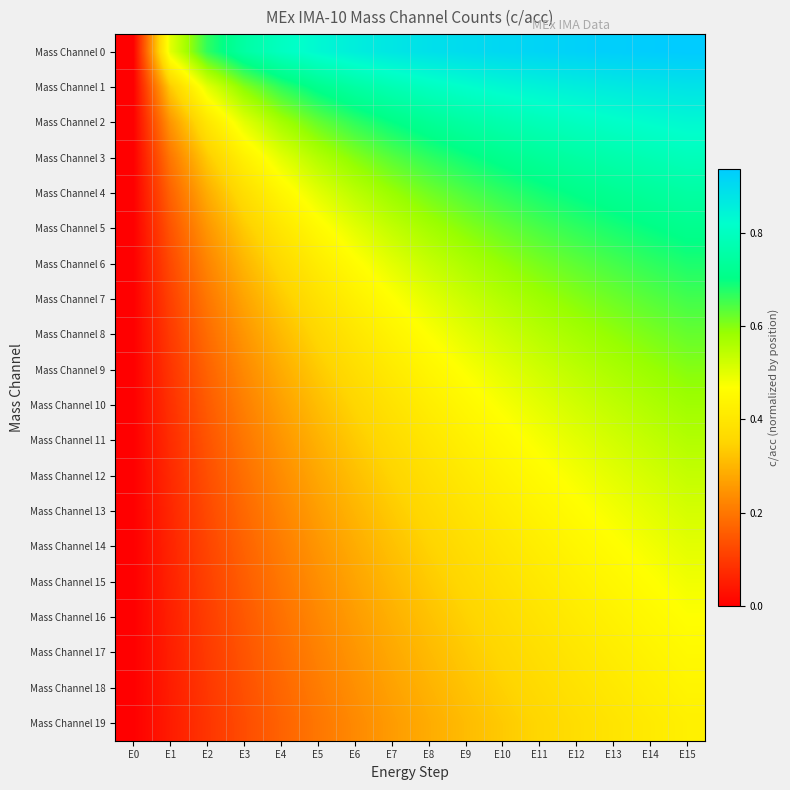

Reading left to right, list all the values displayed in this chart.

Mass Channel 0: E0=0.0	E1=0.5	E2=0.7	E3=0.8	E4=0.8	E5=0.8	E6=0.9	E7=0.9	E8=0.9	E9=0.9	E10=0.9	E11=0.9	E12=0.9	E13=0.9	E14=0.9	E15=0.9
Mass Channel 1: E0=0.0	E1=0.3	E2=0.5	E3=0.6	E4=0.7	E5=0.7	E6=0.8	E7=0.8	E8=0.8	E9=0.8	E10=0.8	E11=0.8	E12=0.9	E13=0.9	E14=0.9	E15=0.9
Mass Channel 2: E0=0.0	E1=0.2	E2=0.4	E3=0.5	E4=0.6	E5=0.6	E6=0.7	E7=0.7	E8=0.7	E9=0.8	E10=0.8	E11=0.8	E12=0.8	E13=0.8	E14=0.8	E15=0.8
Mass Channel 3: E0=0.0	E1=0.2	E2=0.3	E3=0.4	E4=0.5	E5=0.6	E6=0.6	E7=0.6	E8=0.7	E9=0.7	E10=0.7	E11=0.7	E12=0.8	E13=0.8	E14=0.8	E15=0.8
Mass Channel 4: E0=0.0	E1=0.2	E2=0.3	E3=0.4	E4=0.4	E5=0.5	E6=0.5	E7=0.6	E8=0.6	E9=0.6	E10=0.7	E11=0.7	E12=0.7	E13=0.7	E14=0.7	E15=0.8
Mass Channel 5: E0=0.0	E1=0.1	E2=0.2	E3=0.3	E4=0.4	E5=0.5	E6=0.5	E7=0.5	E8=0.6	E9=0.6	E10=0.6	E11=0.6	E12=0.7	E13=0.7	E14=0.7	E15=0.7
Mass Channel 6: E0=0.0	E1=0.1	E2=0.2	E3=0.3	E4=0.4	E5=0.4	E6=0.5	E7=0.5	E8=0.5	E9=0.6	E10=0.6	E11=0.6	E12=0.6	E13=0.7	E14=0.7	E15=0.7
Mass Channel 7: E0=0.0	E1=0.1	E2=0.2	E3=0.3	E4=0.3	E5=0.4	E6=0.4	E7=0.5	E8=0.5	E9=0.5	E10=0.6	E11=0.6	E12=0.6	E13=0.6	E14=0.6	E15=0.7
Mass Channel 8: E0=0.0	E1=0.1	E2=0.2	E3=0.2	E4=0.3	E5=0.4	E6=0.4	E7=0.4	E8=0.5	E9=0.5	E10=0.5	E11=0.6	E12=0.6	E13=0.6	E14=0.6	E15=0.6
Mass Channel 9: E0=0.0	E1=0.1	E2=0.2	E3=0.2	E4=0.3	E5=0.3	E6=0.4	E7=0.4	E8=0.4	E9=0.5	E10=0.5	E11=0.5	E12=0.5	E13=0.6	E14=0.6	E15=0.6
Mass Channel 10: E0=0.0	E1=0.1	E2=0.2	E3=0.2	E4=0.3	E5=0.3	E6=0.4	E7=0.4	E8=0.4	E9=0.5	E10=0.5	E11=0.5	E12=0.5	E13=0.5	E14=0.6	E15=0.6
Mass Channel 11: E0=0.0	E1=0.1	E2=0.1	E3=0.2	E4=0.2	E5=0.3	E6=0.3	E7=0.4	E8=0.4	E9=0.4	E10=0.5	E11=0.5	E12=0.5	E13=0.5	E14=0.5	E15=0.6
Mass Channel 12: E0=0.0	E1=0.1	E2=0.1	E3=0.2	E4=0.2	E5=0.3	E6=0.3	E7=0.3	E8=0.4	E9=0.4	E10=0.4	E11=0.5	E12=0.5	E13=0.5	E14=0.5	E15=0.5
Mass Channel 13: E0=0.0	E1=0.1	E2=0.1	E3=0.2	E4=0.2	E5=0.3	E6=0.3	E7=0.3	E8=0.4	E9=0.4	E10=0.4	E11=0.4	E12=0.5	E13=0.5	E14=0.5	E15=0.5
Mass Channel 14: E0=0.0	E1=0.1	E2=0.1	E3=0.2	E4=0.2	E5=0.2	E6=0.3	E7=0.3	E8=0.3	E9=0.4	E10=0.4	E11=0.4	E12=0.4	E13=0.5	E14=0.5	E15=0.5
Mass Channel 15: E0=0.0	E1=0.1	E2=0.1	E3=0.2	E4=0.2	E5=0.2	E6=0.3	E7=0.3	E8=0.3	E9=0.4	E10=0.4	E11=0.4	E12=0.4	E13=0.4	E14=0.5	E15=0.5
Mass Channel 16: E0=0.0	E1=0.1	E2=0.1	E3=0.1	E4=0.2	E5=0.2	E6=0.3	E7=0.3	E8=0.3	E9=0.3	E10=0.4	E11=0.4	E12=0.4	E13=0.4	E14=0.5	E15=0.5
Mass Channel 17: E0=0.0	E1=0.1	E2=0.1	E3=0.1	E4=0.2	E5=0.2	E6=0.2	E7=0.3	E8=0.3	E9=0.3	E10=0.4	E11=0.4	E12=0.4	E13=0.4	E14=0.4	E15=0.5
Mass Channel 18: E0=0.0	E1=0.1	E2=0.1	E3=0.1	E4=0.2	E5=0.2	E6=0.2	E7=0.3	E8=0.3	E9=0.3	E10=0.3	E11=0.4	E12=0.4	E13=0.4	E14=0.4	E15=0.4
Mass Channel 19: E0=0.0	E1=0.0	E2=0.1	E3=0.1	E4=0.2	E5=0.2	E6=0.2	E7=0.3	E8=0.3	E9=0.3	E10=0.3	E11=0.4	E12=0.4	E13=0.4	E14=0.4	E15=0.4